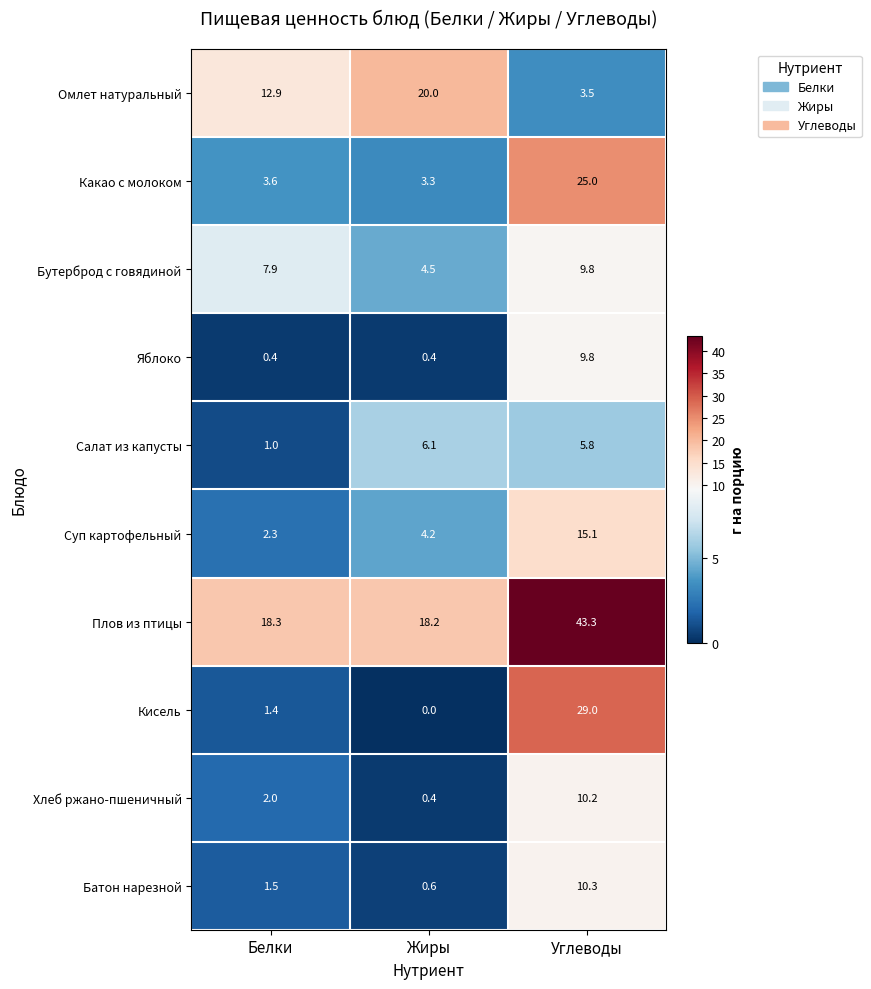

Which label corresponds to the smallest value in the chart?

Жиры